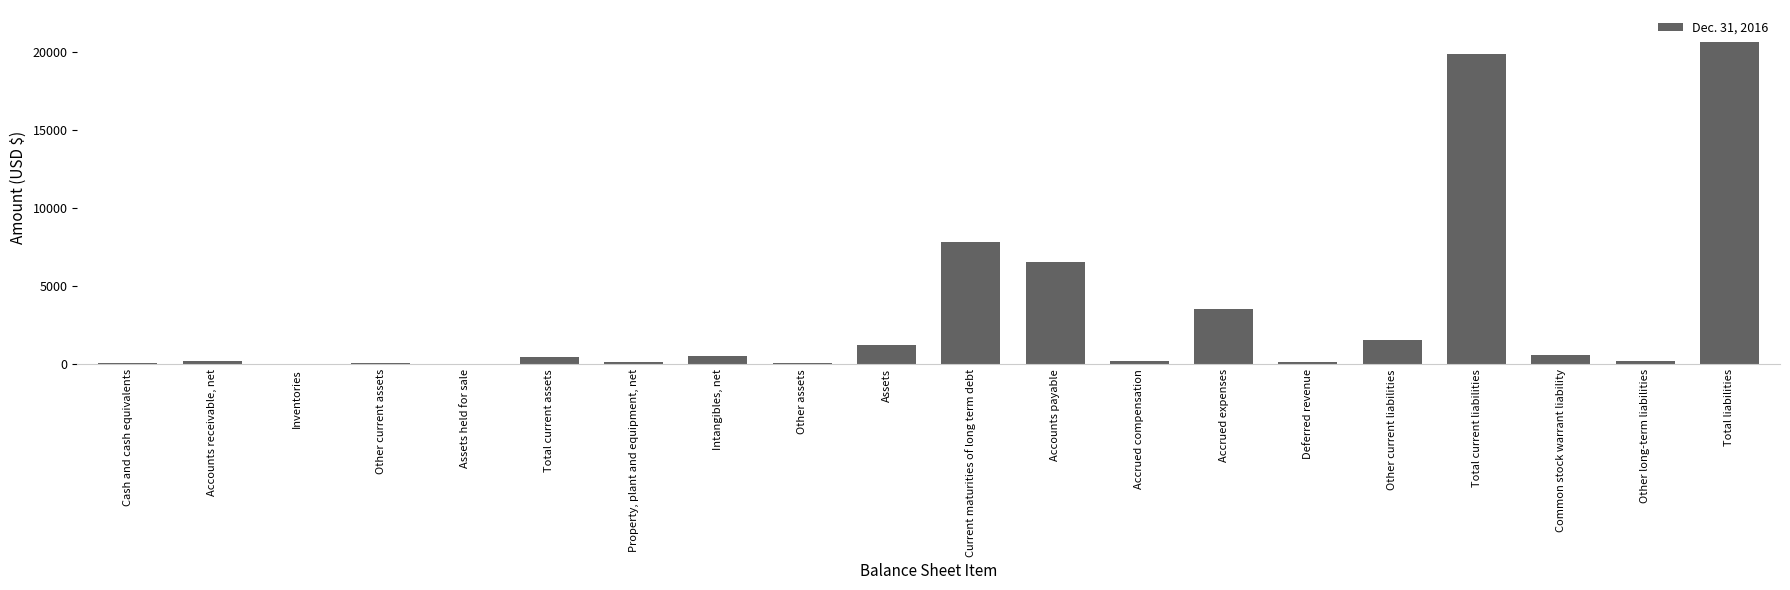

True or false: the data shows 7594 at Total liabilities.

False